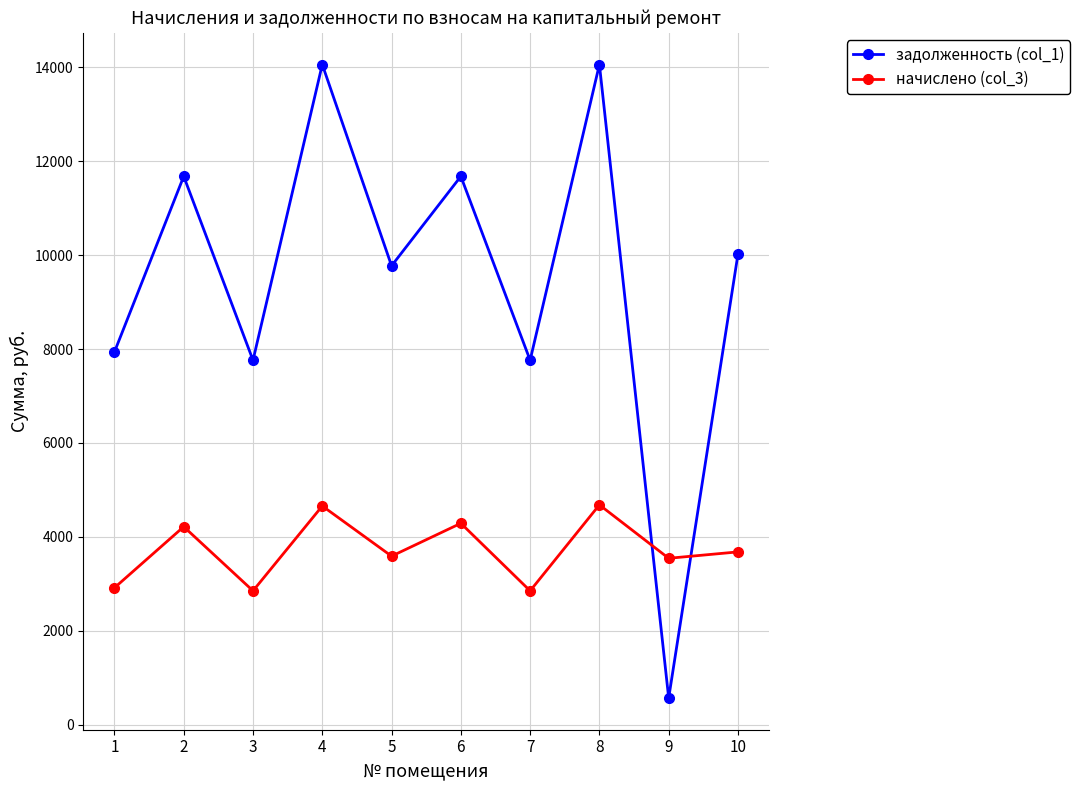

In задолженность (col_1), how many points are higher than both neighbors (excluding endpoints)?

4